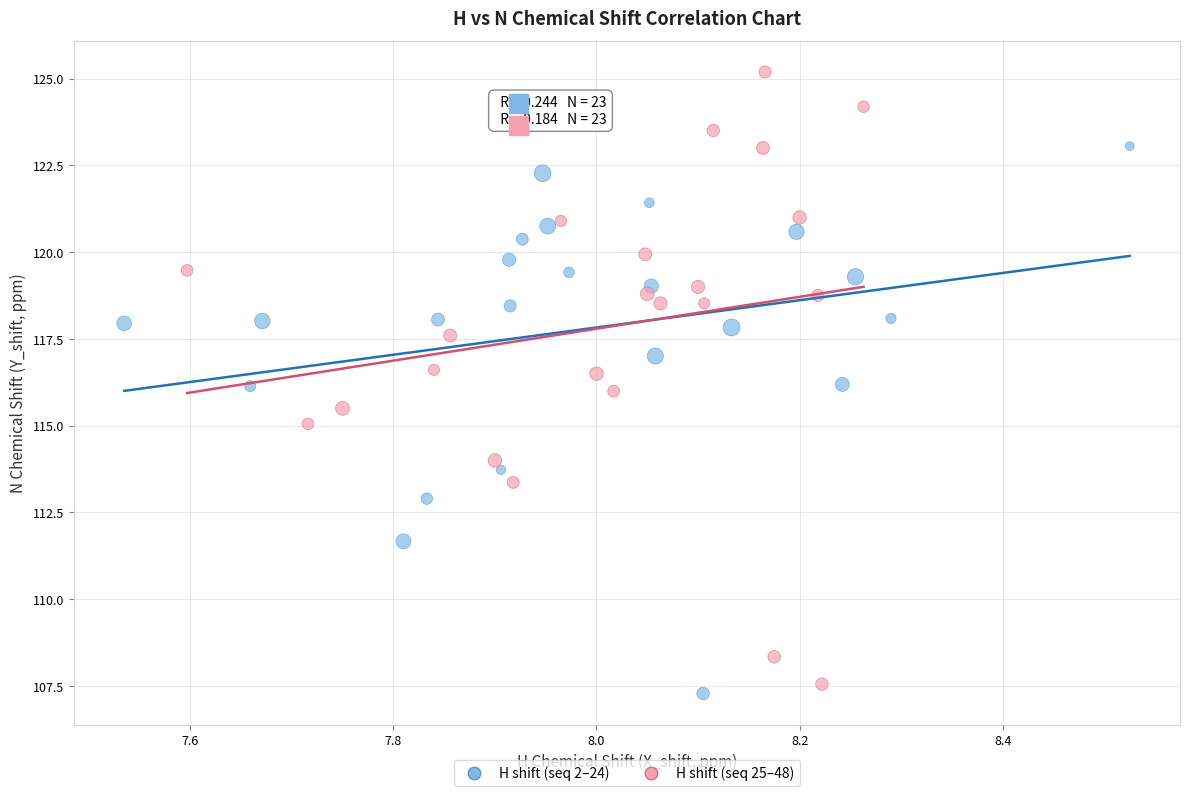

Which series reaches the maximum Y coordinate?

H shift (seq 25–48)